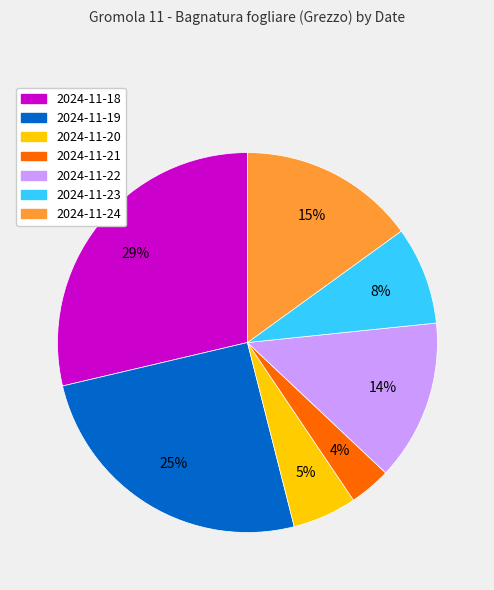

Which has a higher value, 2024-11-18 or 2024-11-19?

2024-11-18